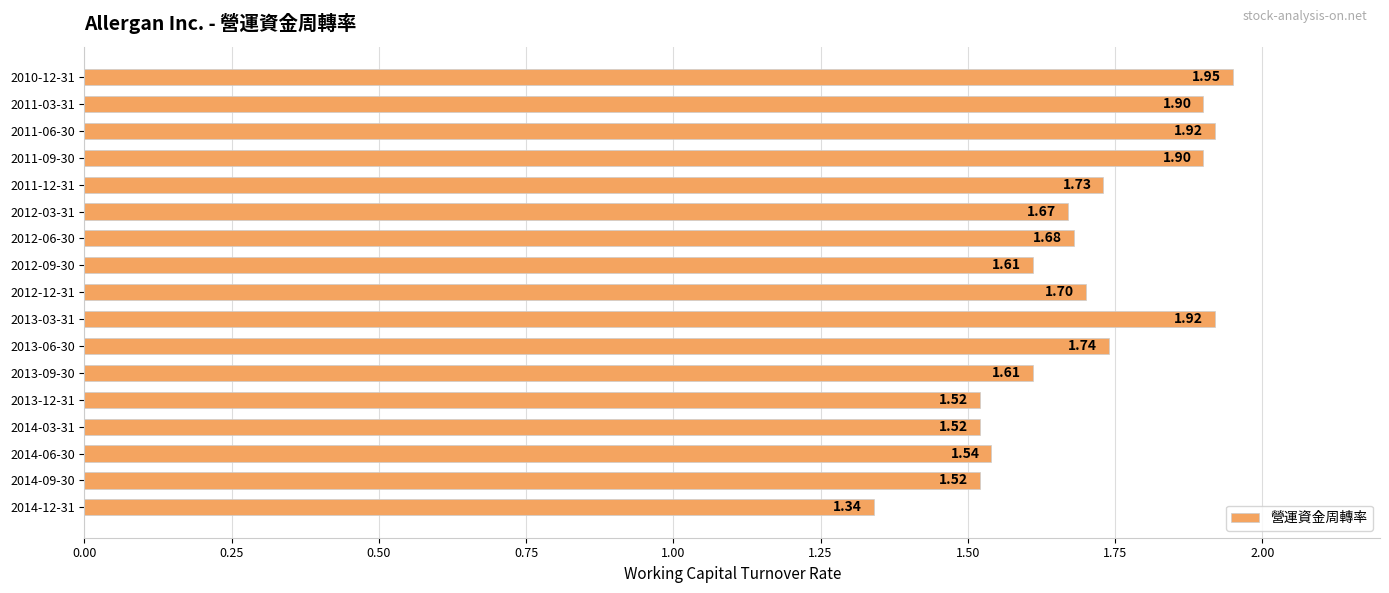

What is the difference between the maximum and minimum values?

0.6